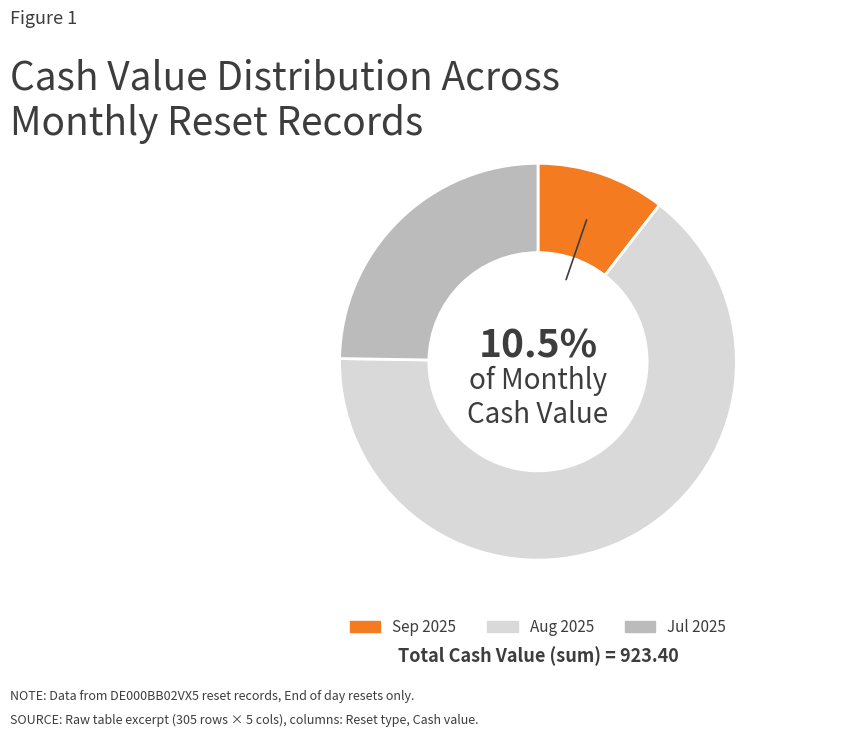

Do Aug 2025 and Sep 2025 together represent more than half of the pie?

Yes